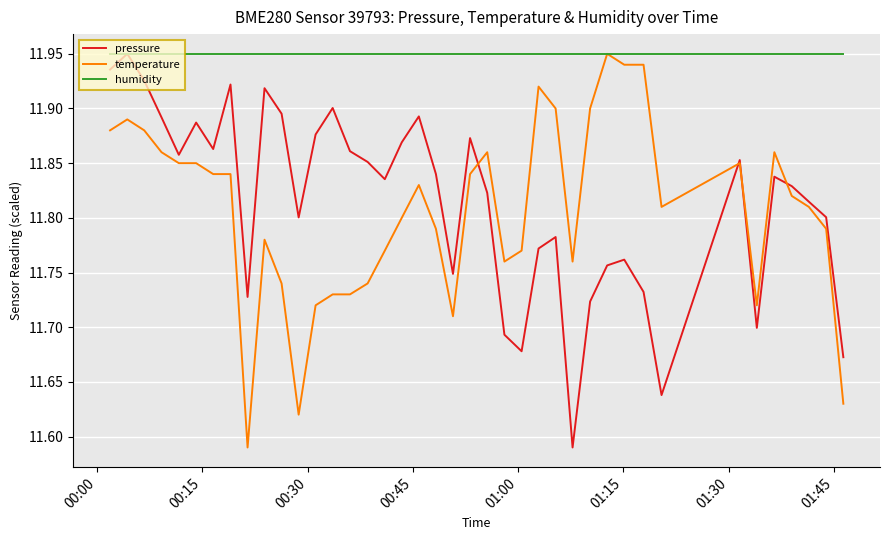

What is the sum of all humidity values?

478.0